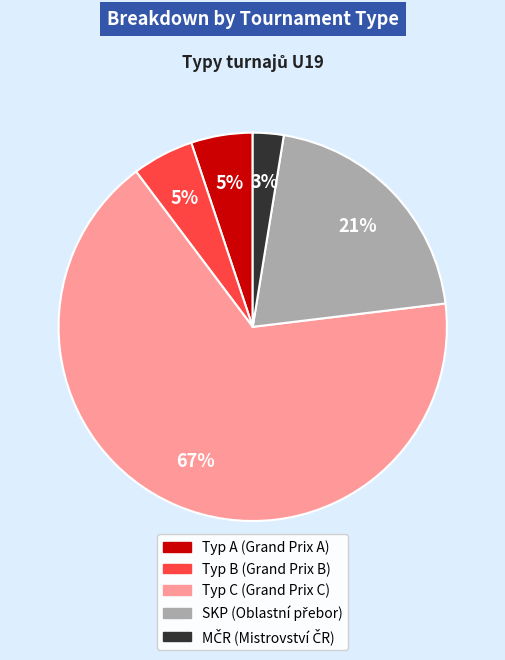

Is there a majority slice in this chart?

Yes